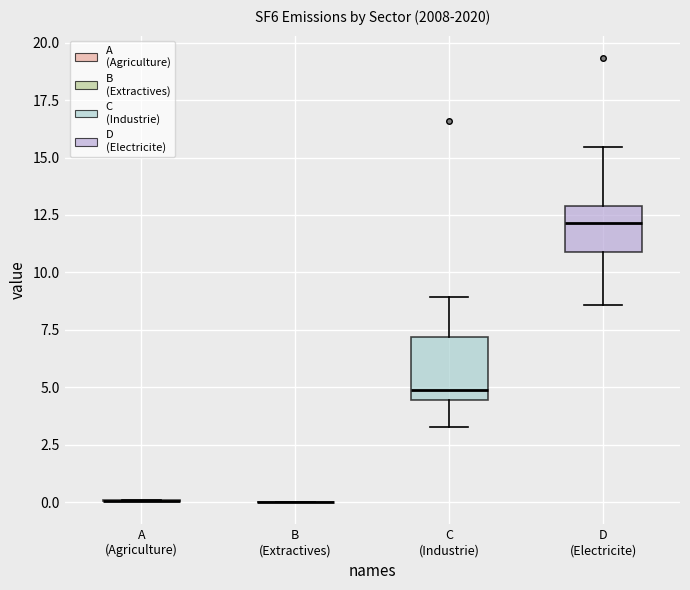

Reading left to right, transcribe this box plot: for each box, give where its median line is, the range the box spans, and where its two whiskers end, as read against the y-axis. The values are not printed on the chart, so give them approximately, as read against the axis.

A (Agriculture): box collapsed to a line at 0.0, whiskers 0.0 to 0.0
B (Extractives): box collapsed to a line at 0.0, whiskers 0.0 to 0.0
C (Industrie): median 5.0, box 4.5 to 7.0, whiskers 3.5 to 9.0
D (Electricite): median 12.0, box 11.0 to 13.0, whiskers 8.5 to 15.5